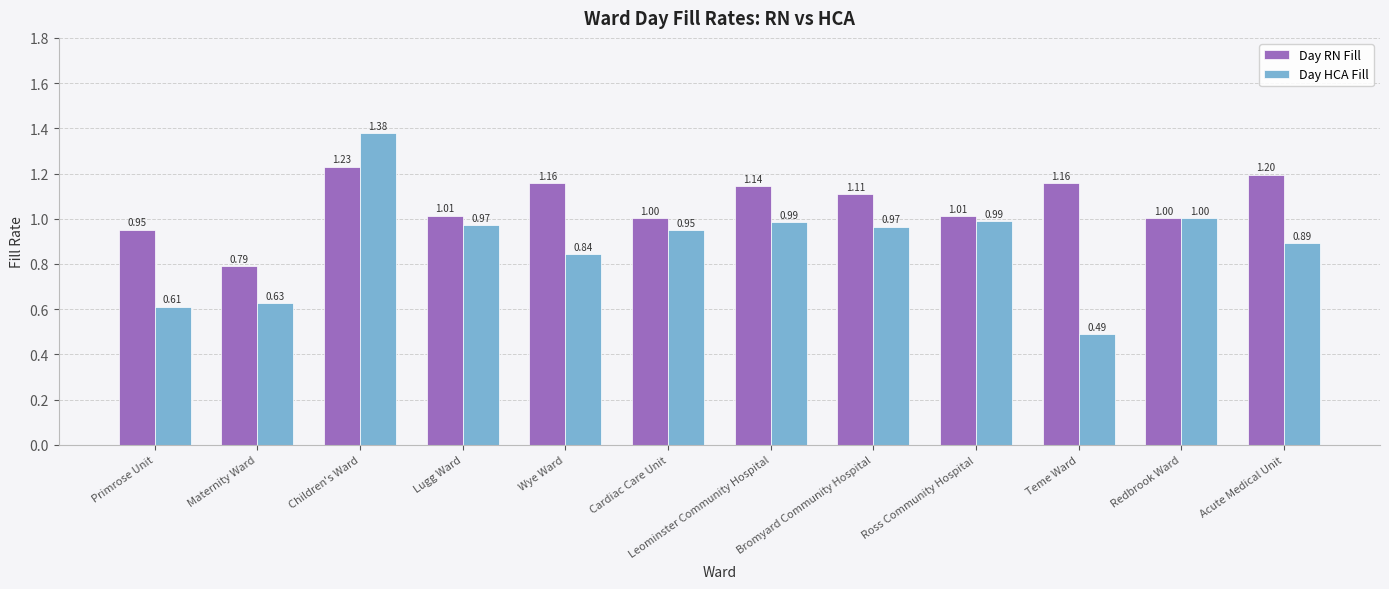

At Ross Community Hospital, list the series in order from smallest to largest.

Day HCA Fill, Day RN Fill